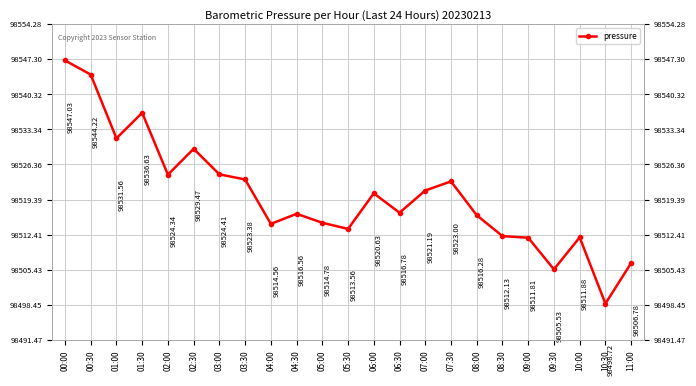

Between 01:30 and 09:30, which is larger?

01:30